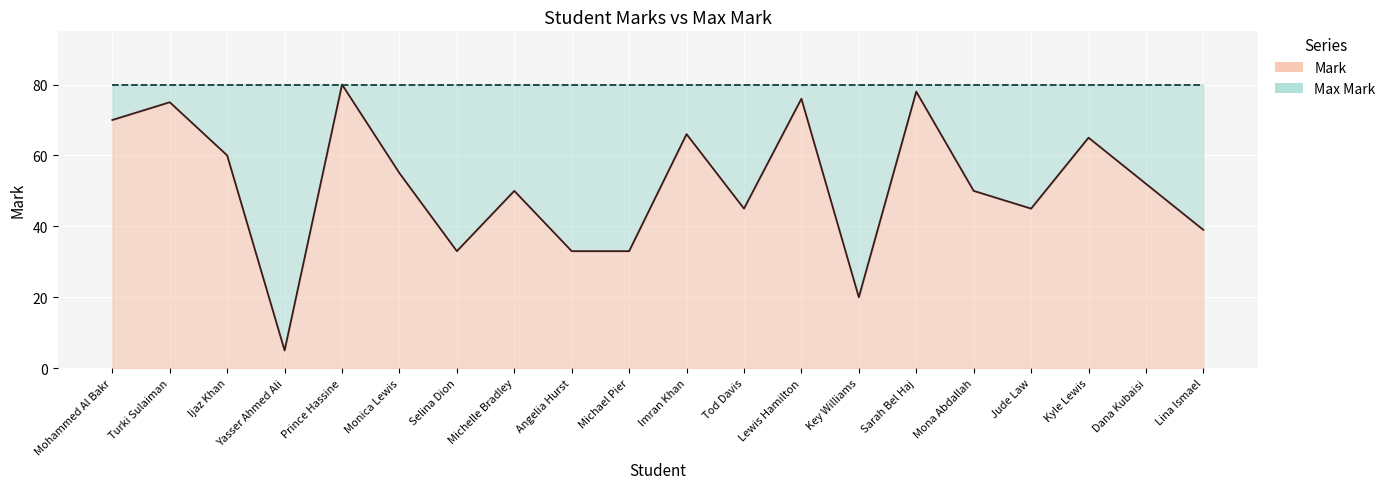

Where is the first local maximum?

Turki Sulaiman